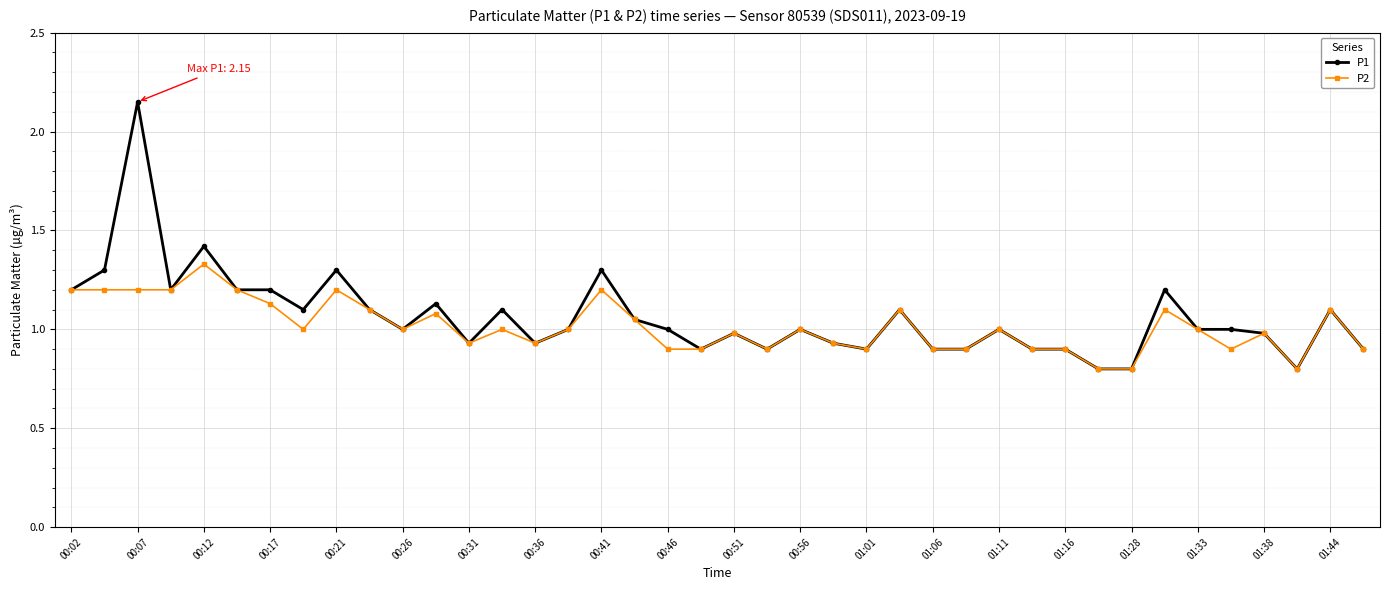

How many distinct data groups are displayed?

2